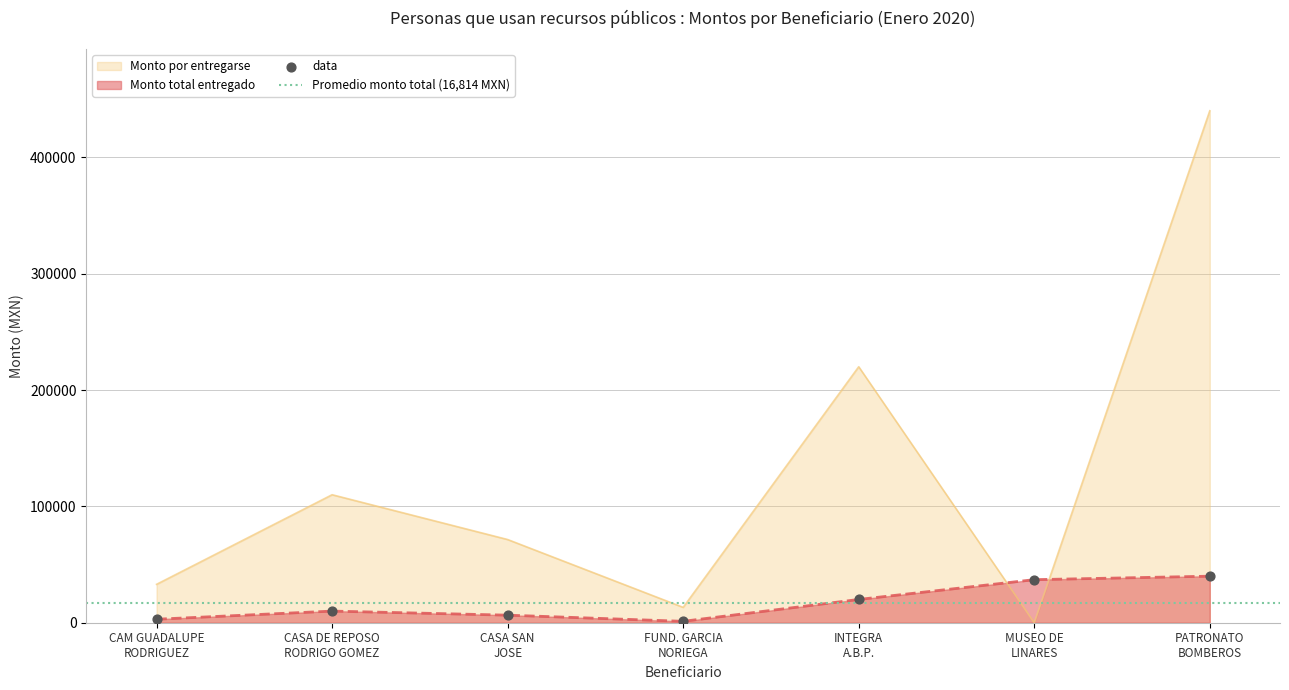

Is the value of Monto por entregarse at PATRONATO BOMBEROS greater than the value of Monto total entregado at FUND. GARCIA NORIEGA?

Yes